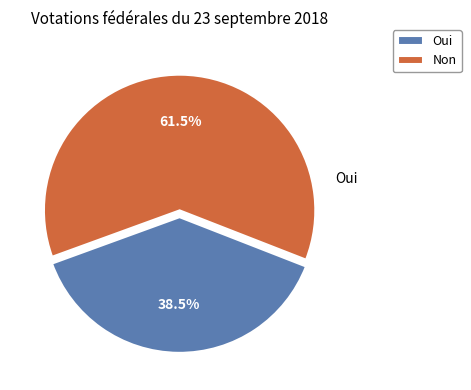

Count the number of slices in the pie.

2